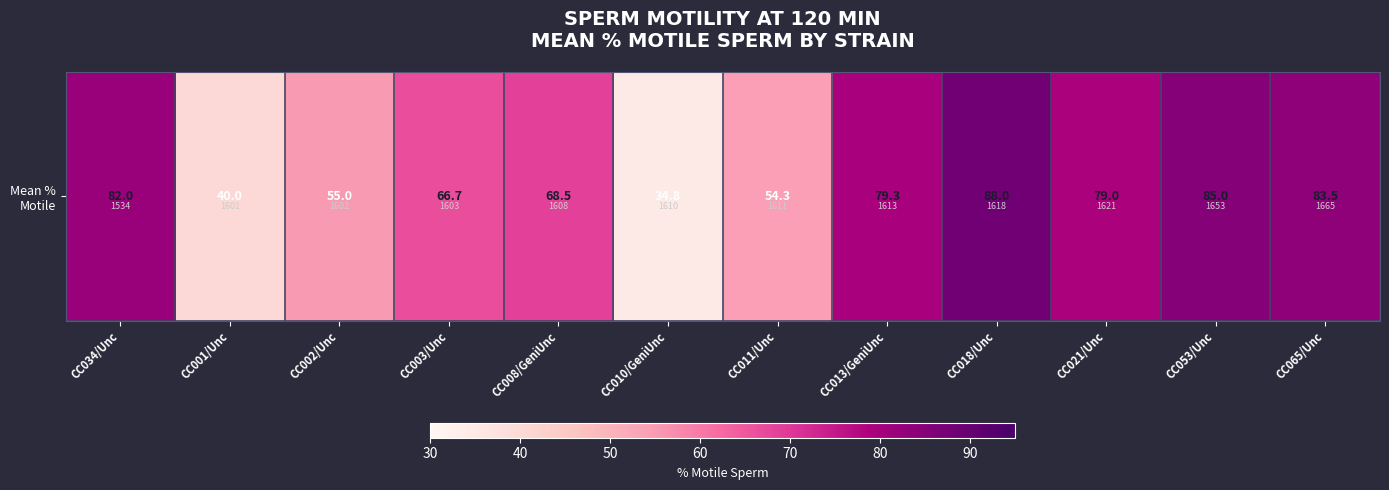

Reading right to left, what are all the values shown in this chart?

83.5	85.0	79.0	88.0	79.3	54.3	34.8	68.5	66.7	55.0	40.0	82.0